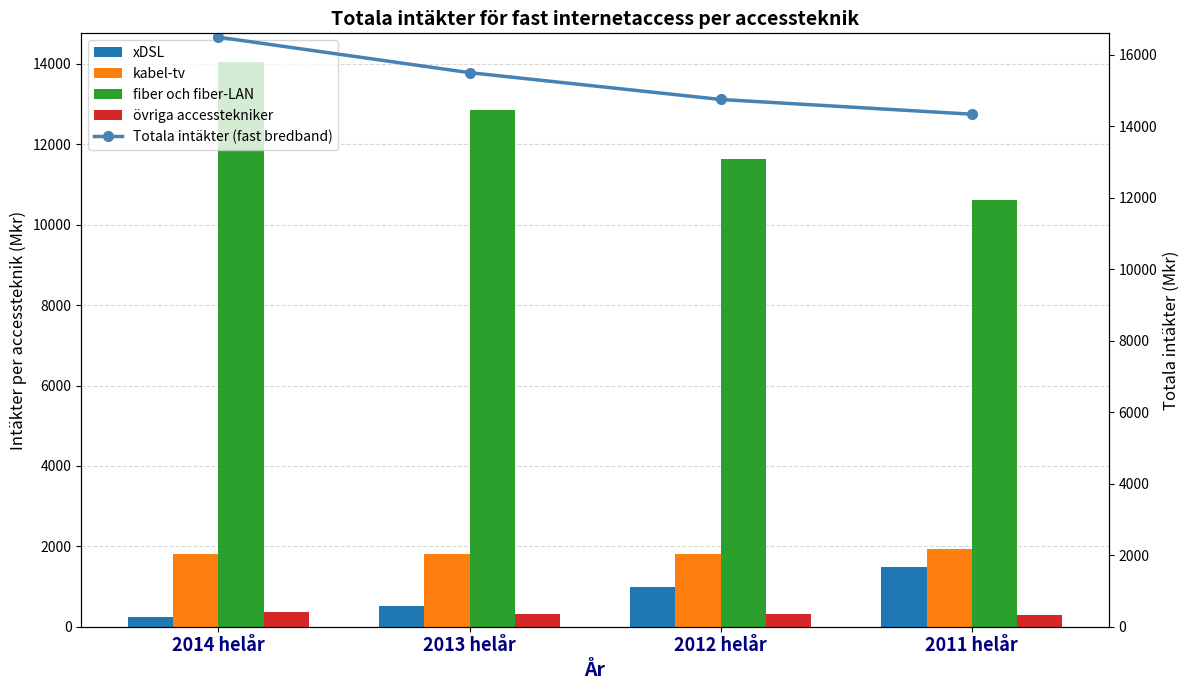

At how many categories does at least one series exceed 5516?

4